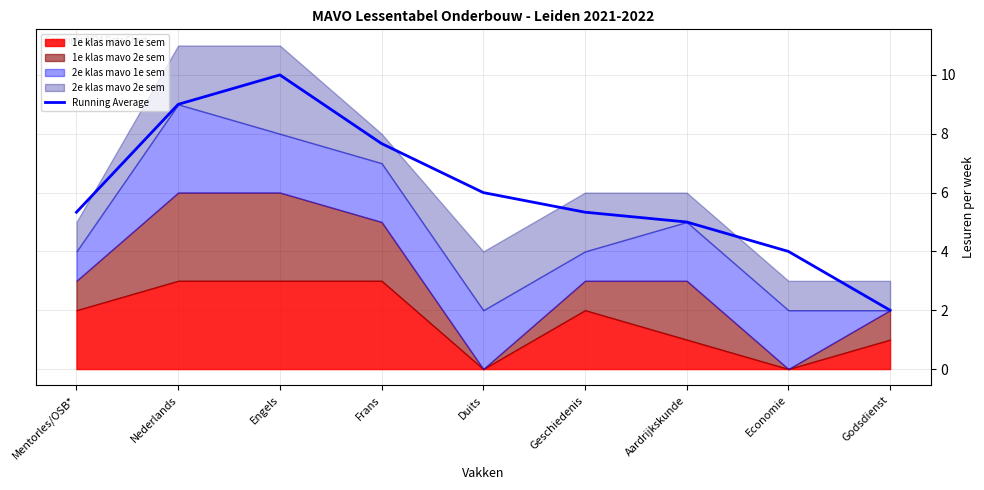

Reading left to right, extract all data points from this chart.

Mentorles/OSB*=5.3	Nederlands=9.0	Engels=10.0	Frans=7.7	Duits=6.0	Geschiedenis=5.3	Aardrijkskunde=5.0	Economie=4.0	Godsdienst=2.0